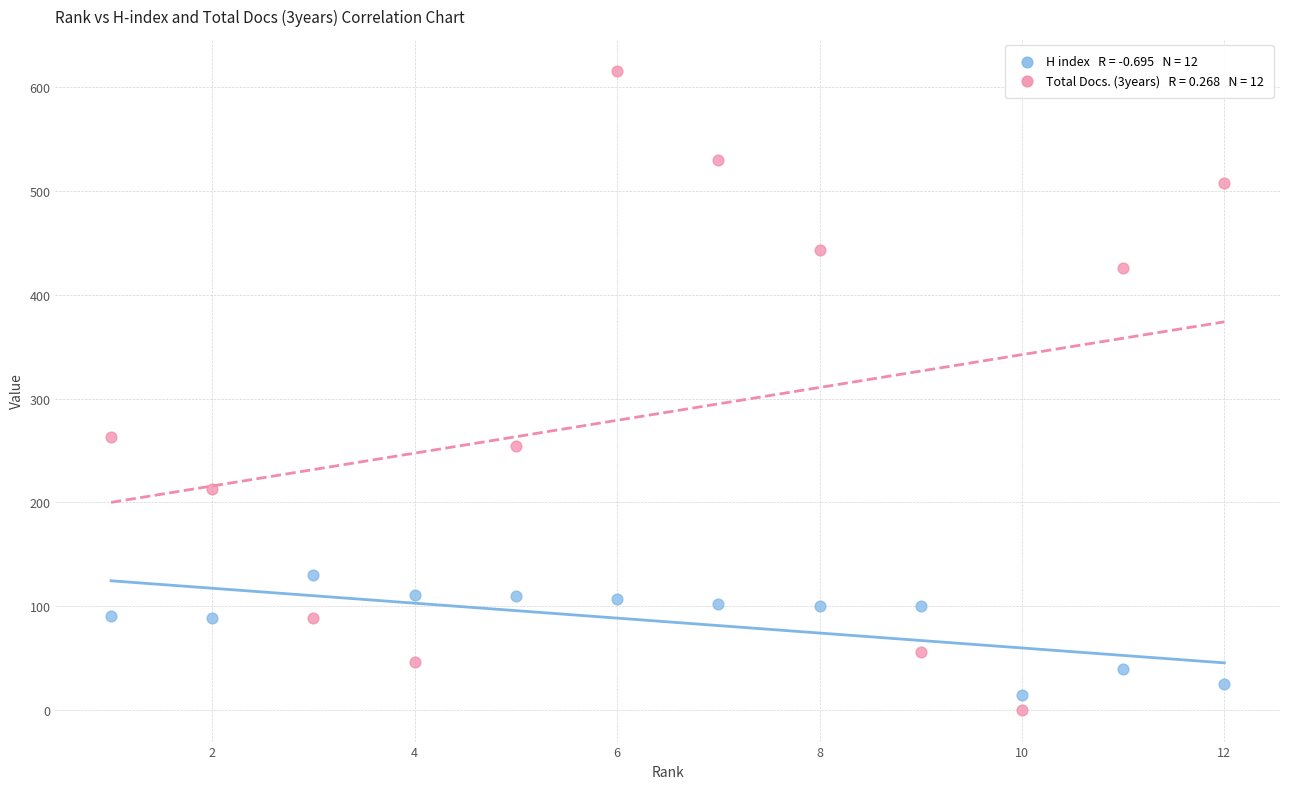

Across all series, what Y value is closest to 308?

263